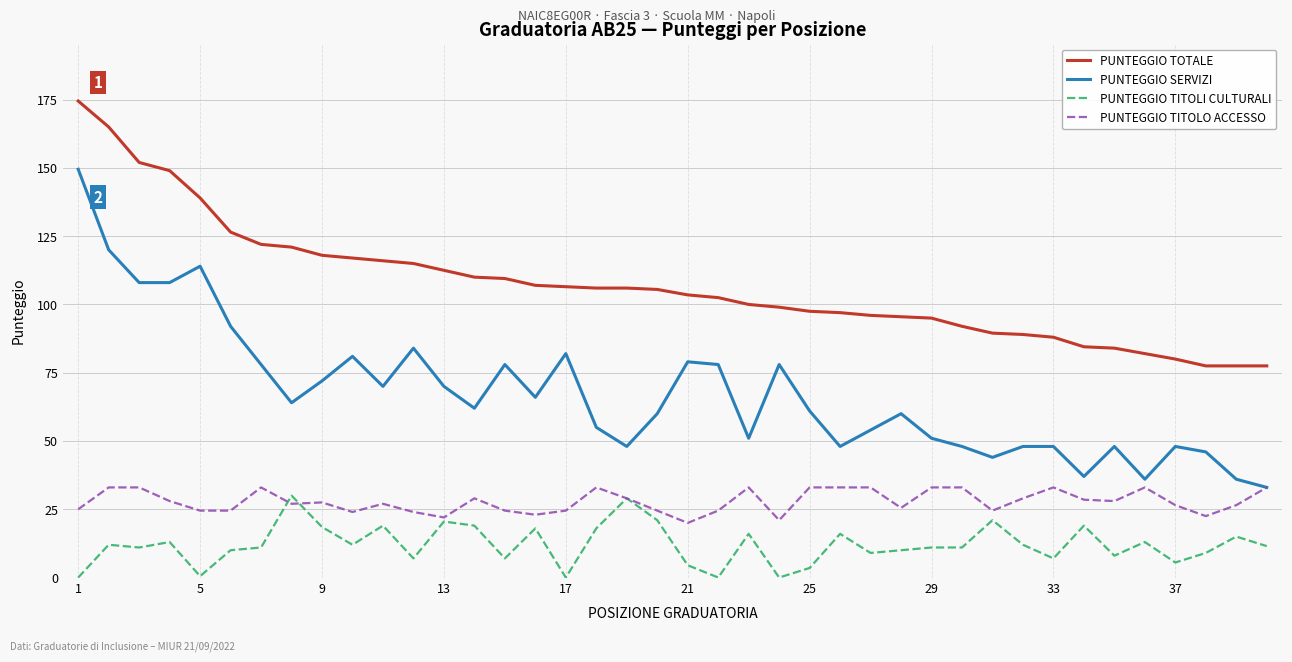

What is the sum of all PUNTEGGIO TOTALE values?

4285.5